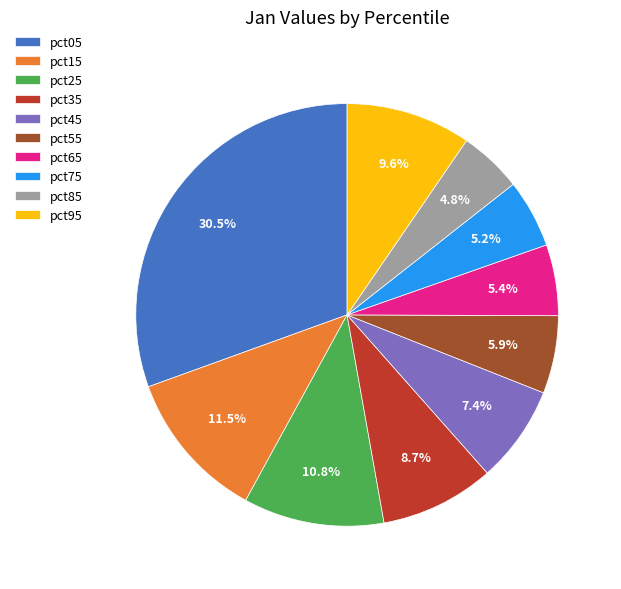

To the nearest percent, what is the difference between the largest and smallest slice percentages?

26%